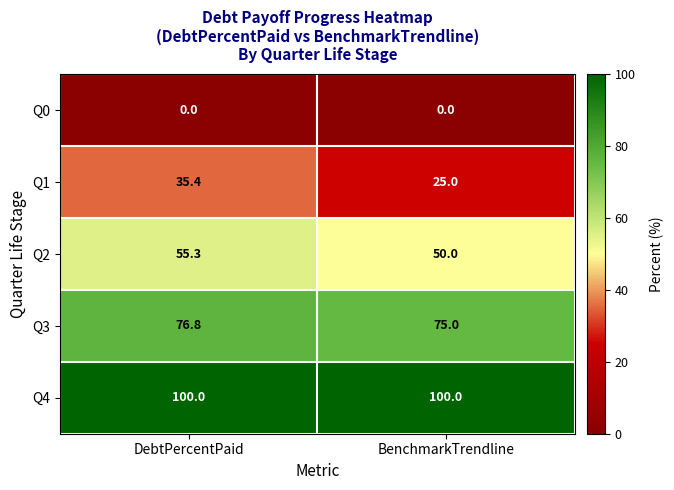

Reading left to right, extract all data points from this chart.

Q0: 0.0	0.0
Q1: 35.4	25.0
Q2: 55.3	50.0
Q3: 76.8	75.0
Q4: 100.0	100.0